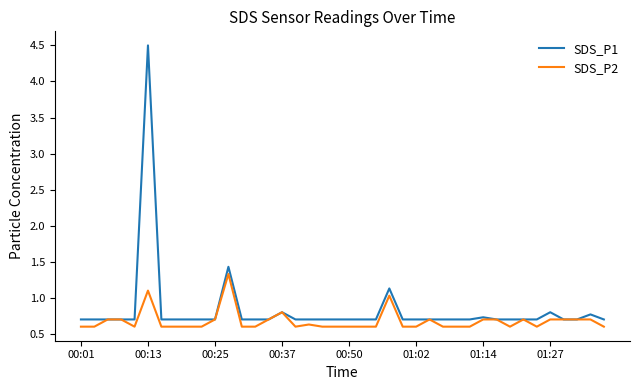

What is the minimum value for SDS_P1?

0.7